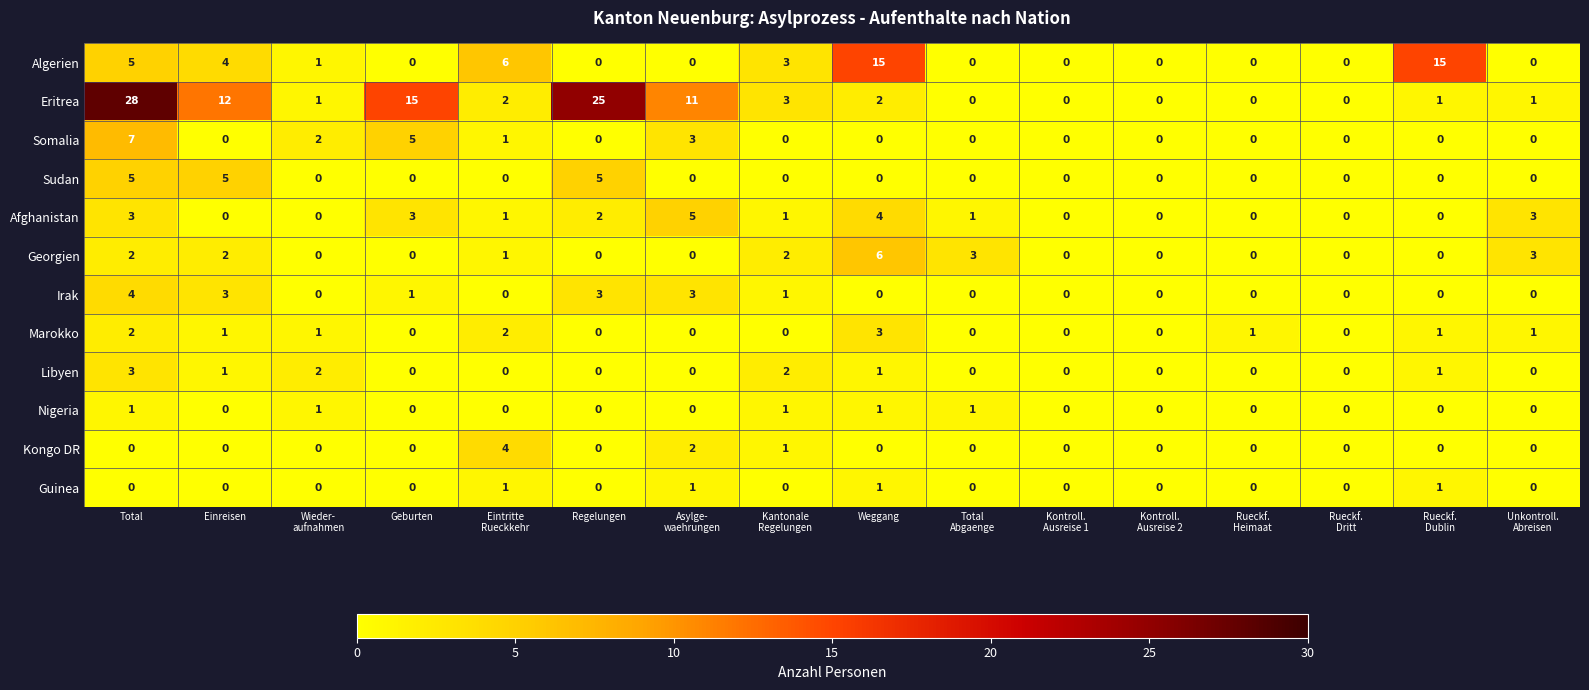

What is the sum of all Somalia values?

18